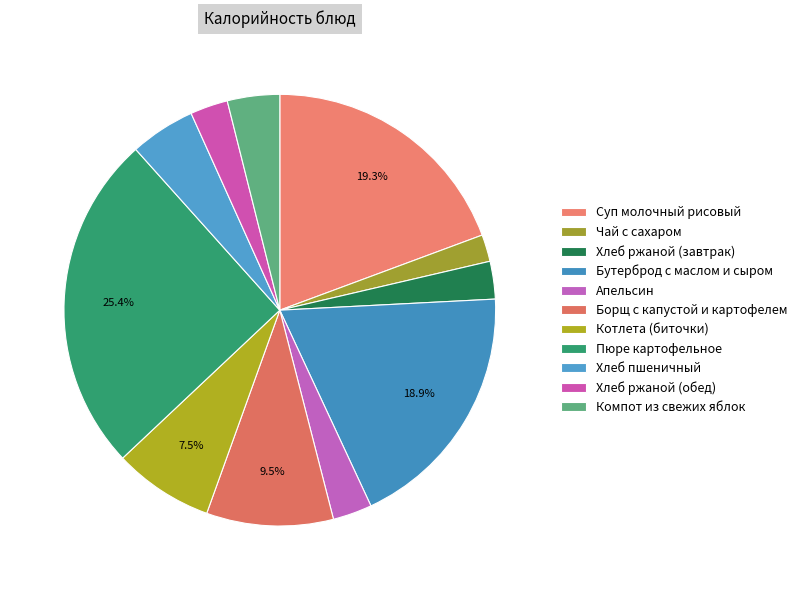

How many segments does this pie chart have?

11